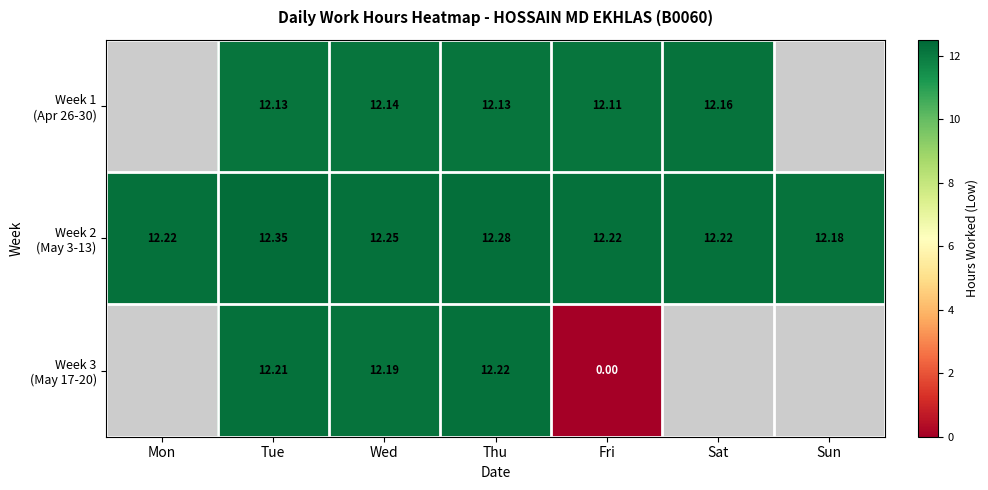

Is the value of Week 3 (May 17-20) at Fri greater than the value of Week 2 (May 3-13) at Tue?

No